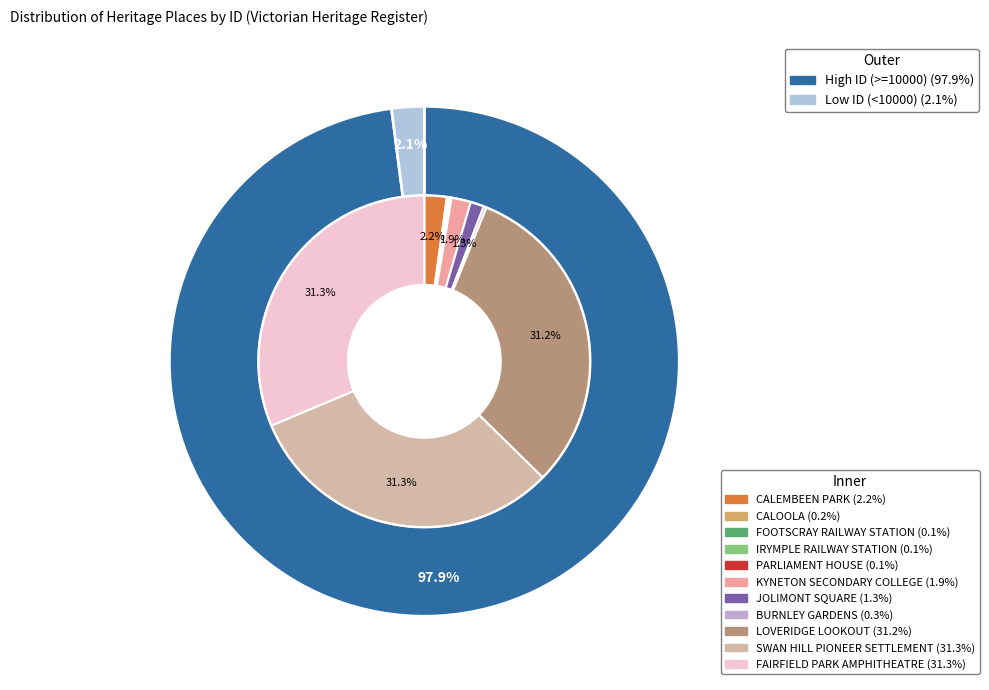

The CALOOLA slice represents 1% of the pie. True or false?

False